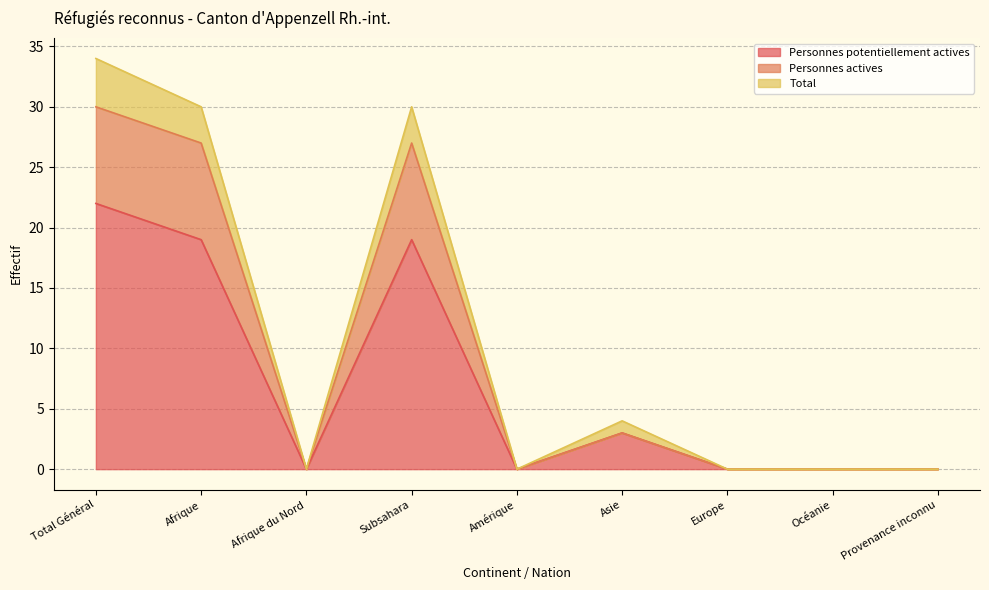

At which label is Personnes actives closest to 15?

Afrique